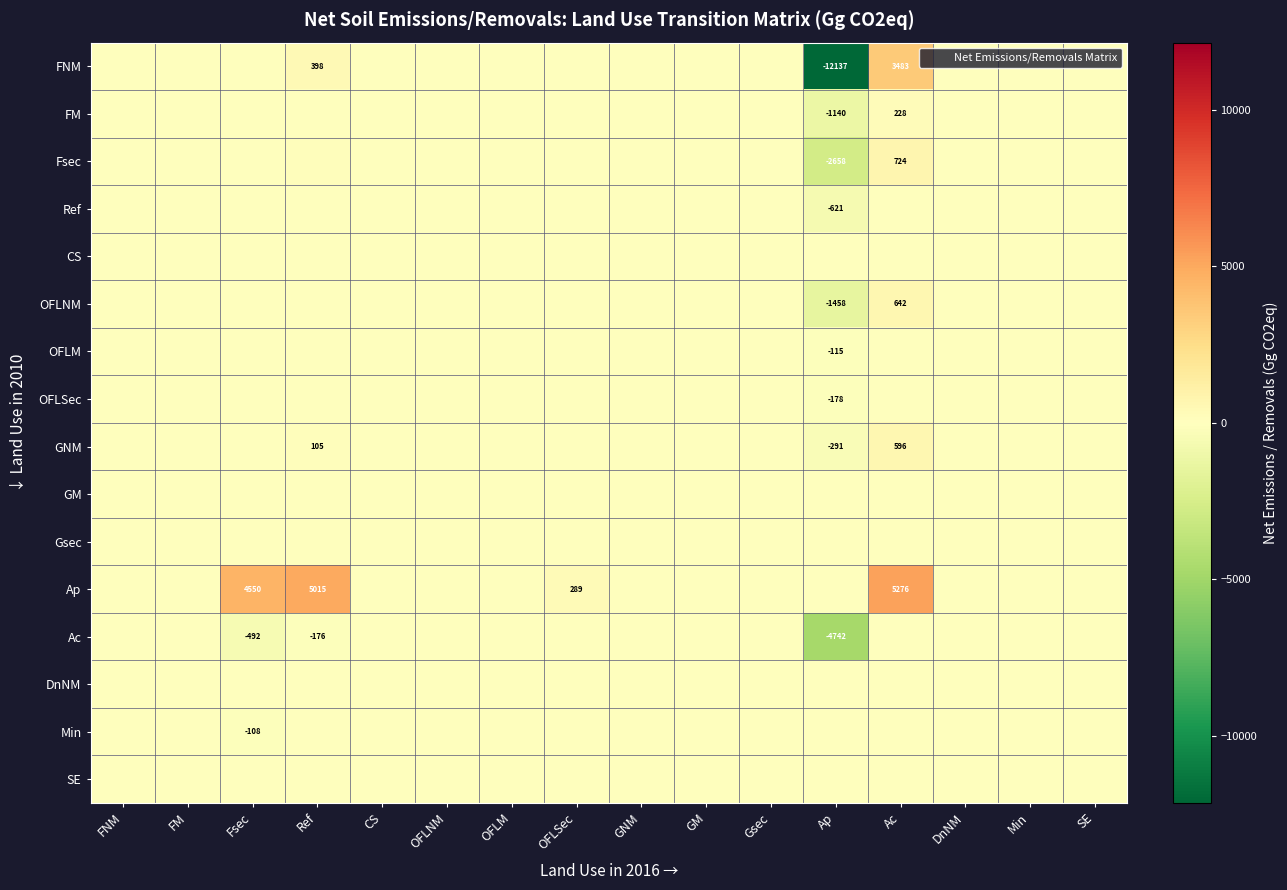

Is it true that Fsec equals -1941.3 at Fsec?

False